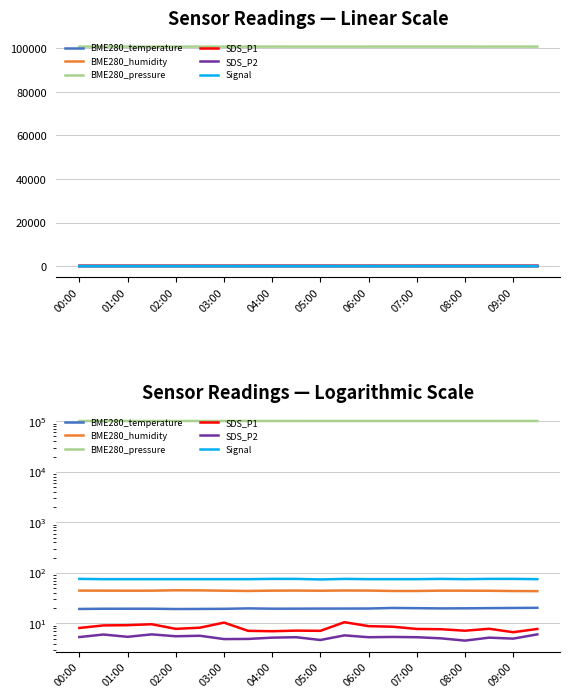

List the labels in order of BME280_pressure value, smallest first.

06:00, 03:00, 00:00, 07:00, 05:00, 08:00, 02:00, 01:00, 04:00, 18, 17, 19, 09:00, 10, 12, 11, 15, 16, 14, 13